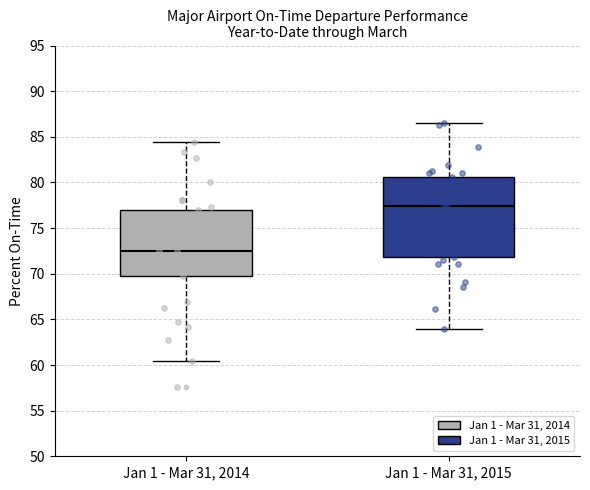

Which box's median line is the lowest?

Jan 1 - Mar 31, 2014